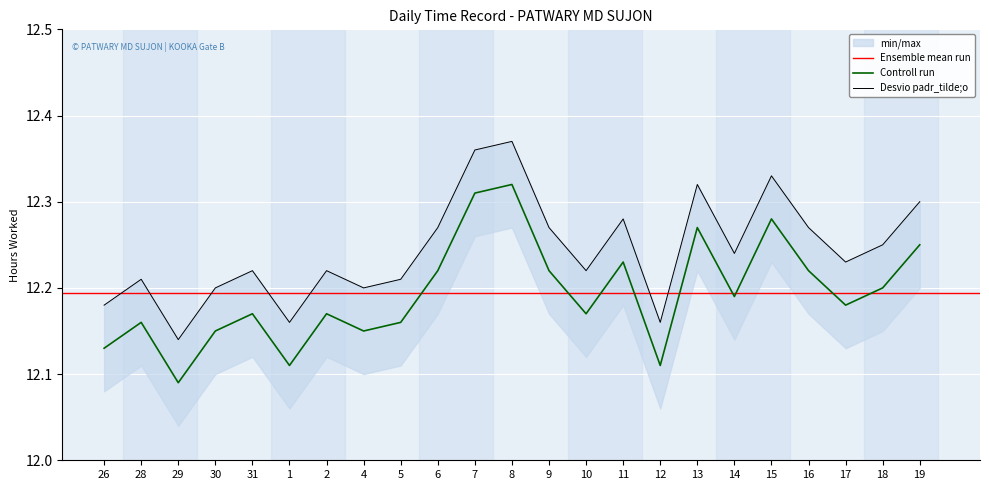

The chart shows a value of 12.2 at 19. True or false?

True